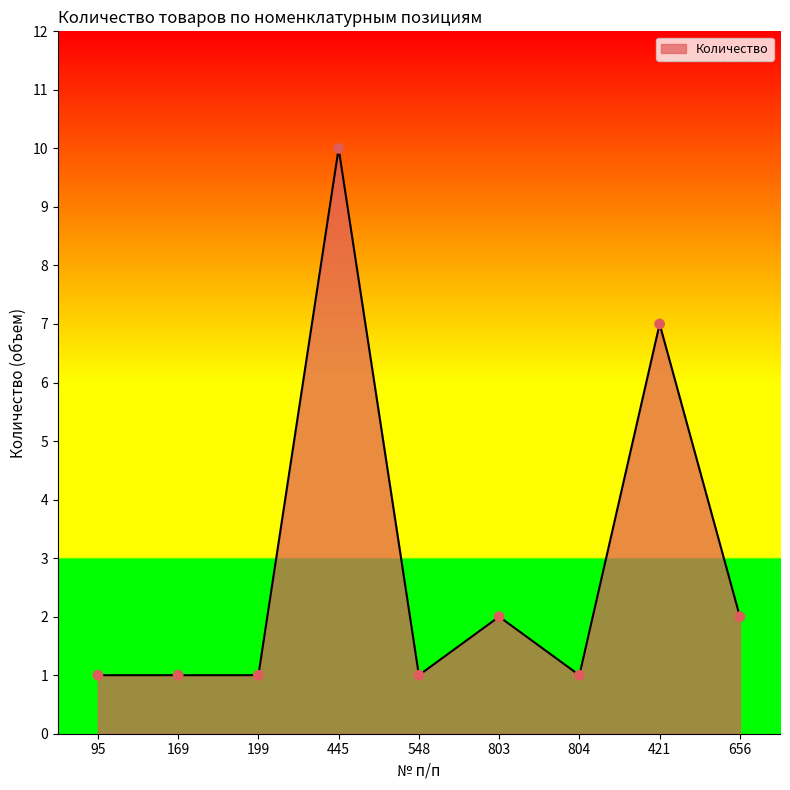

Approximately how many times larger is the value at 548 compared to 169?

1.0